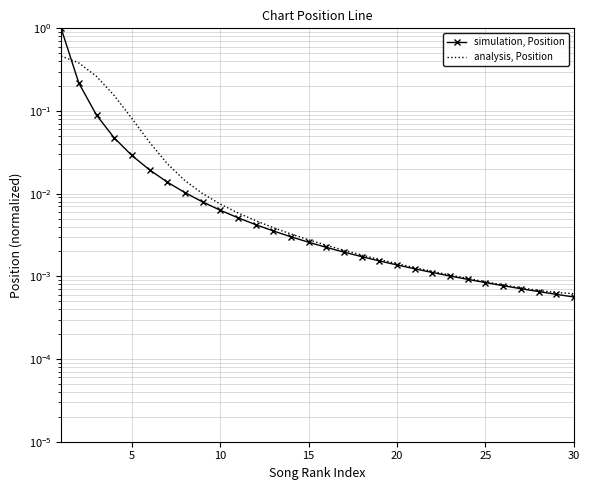

What are all the series names shown in the legend?

simulation, Position, analysis, Position